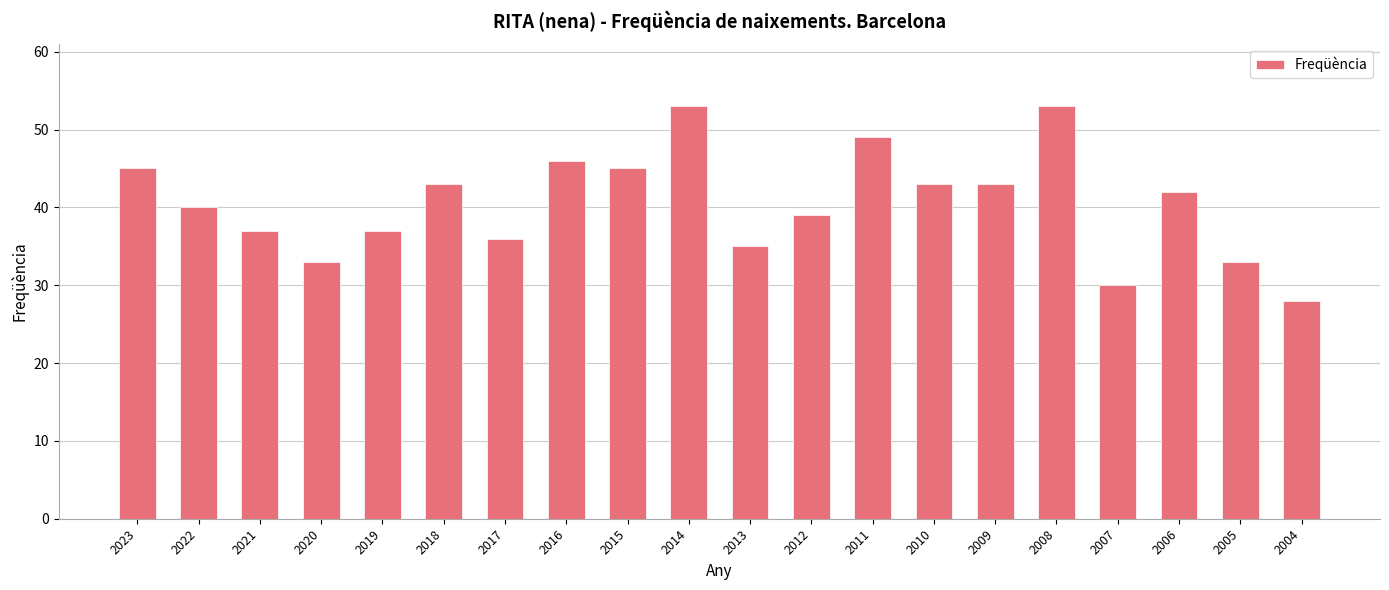

Reading left to right, extract all data points from this chart.

45	40	37	33	37	43	36	46	45	53	35	39	49	43	43	53	30	42	33	28